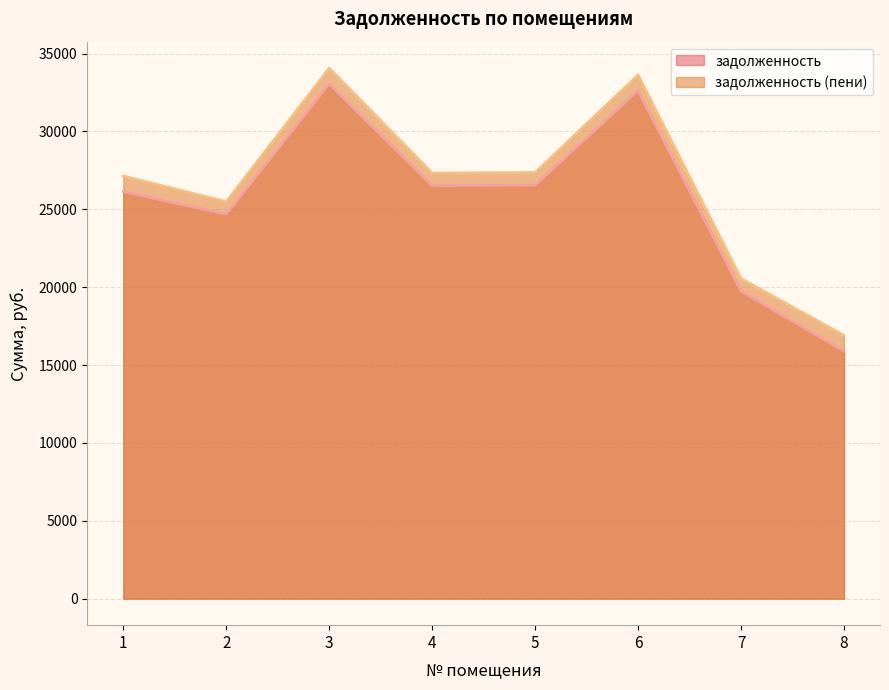

How many interior local valleys does the задолженность (пени) series have?

2